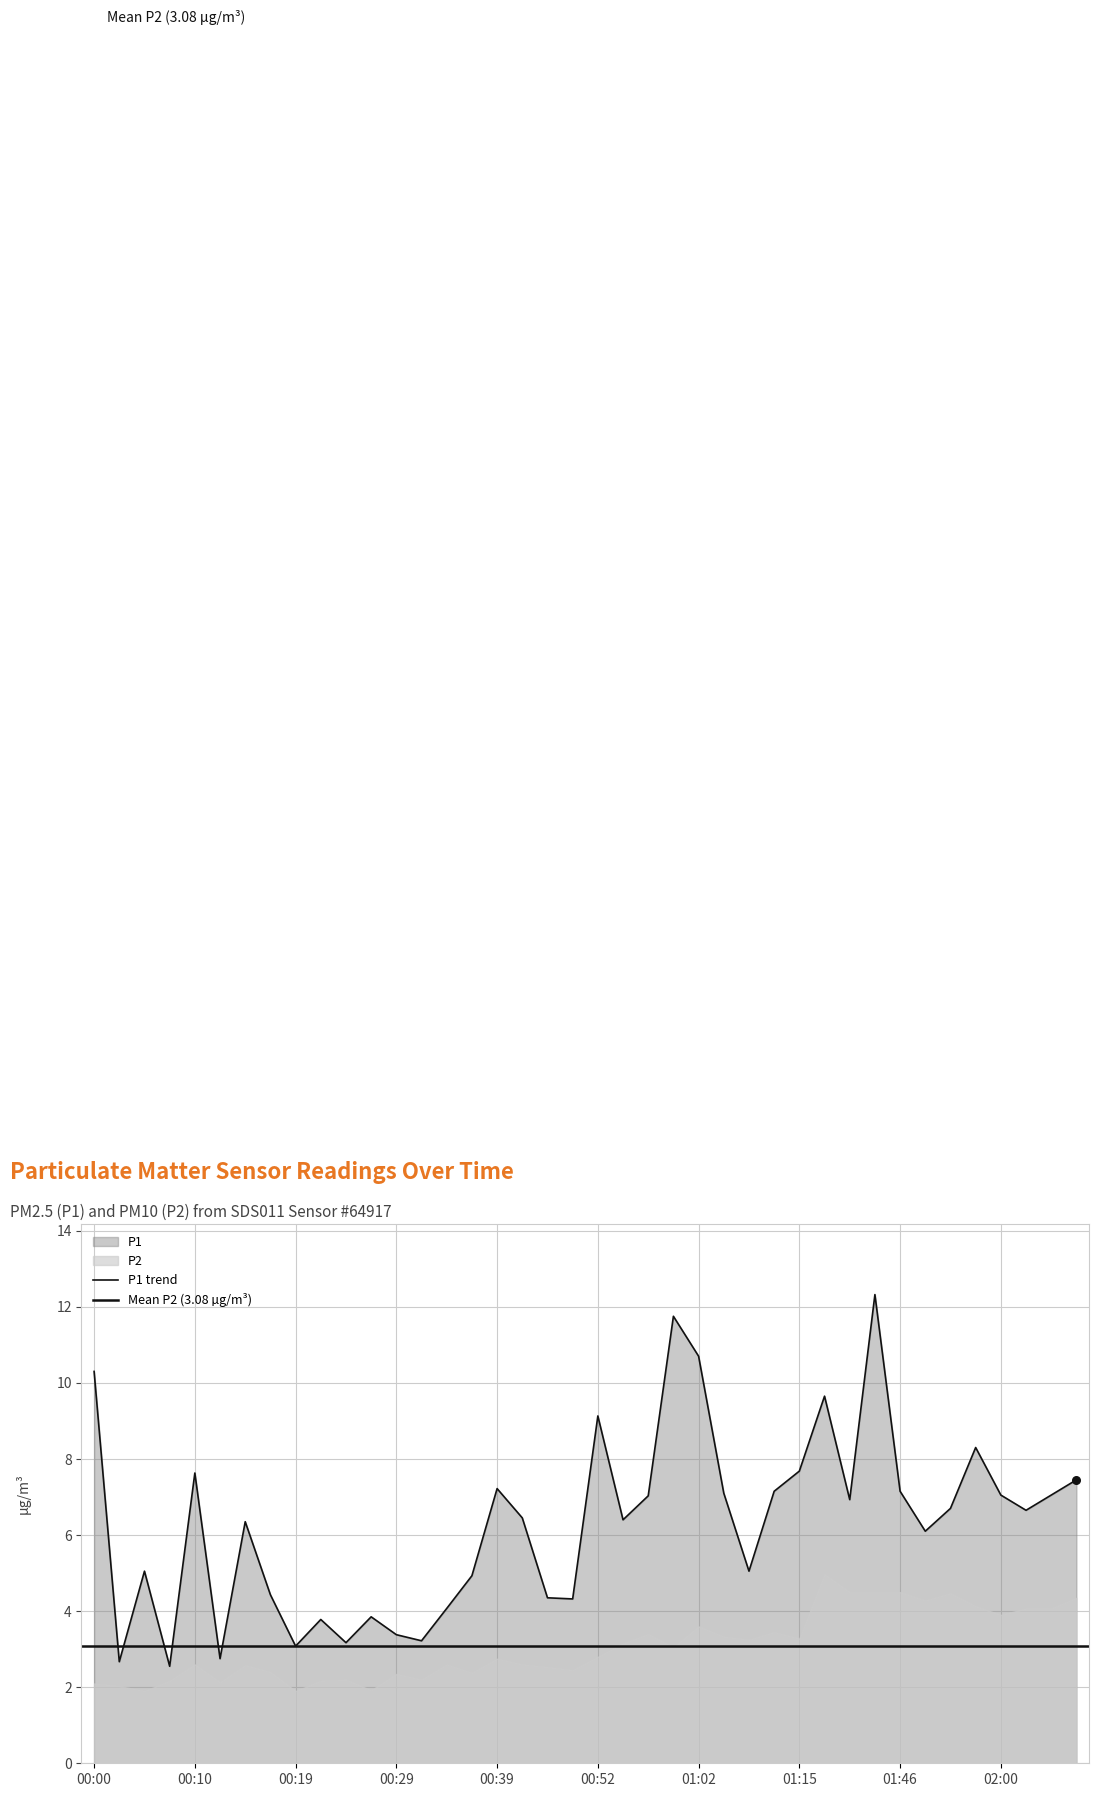

What is the change in value from 00:27 to 01:52?

+2.9